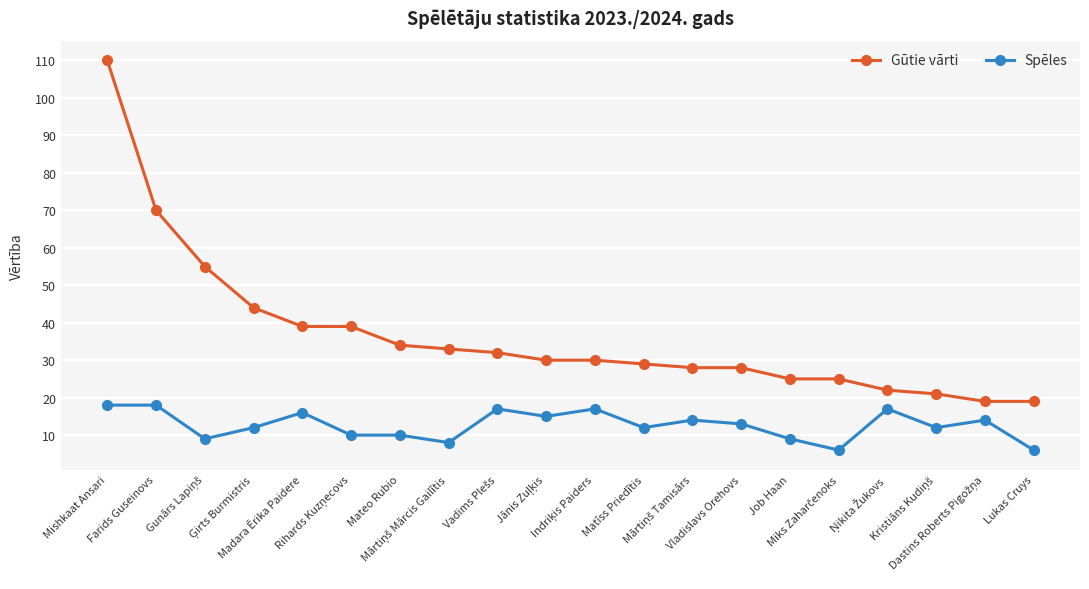

What is the minimum value for Spēles?

6